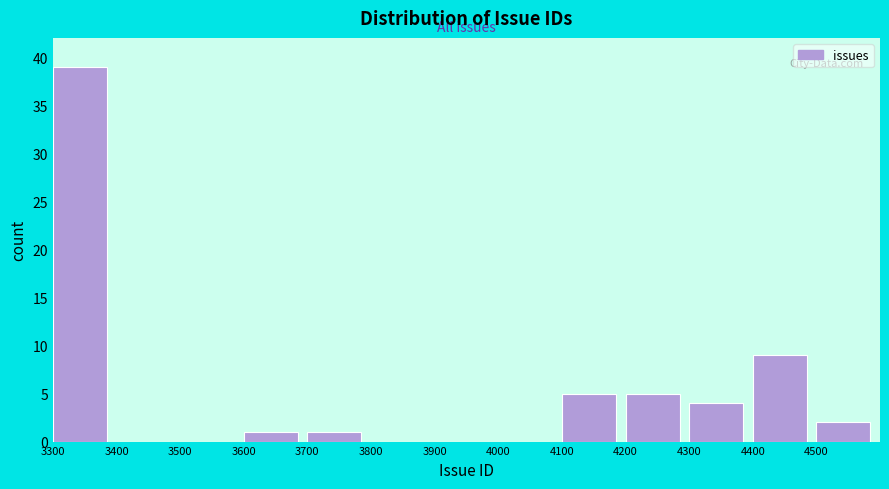

Reading left to right, transcribe this chart: for each bar, give the range it covers on the x-axis and its height. The values are not printed on the chart, so give them approximately, as read against the axis.

3300 to 3400: 39
3400 to 3500: 0
3500 to 3600: 0
3600 to 3700: 1
3700 to 3800: 1
3800 to 3900: 0
3900 to 4000: 0
4000 to 4100: 0
4100 to 4200: 5
4200 to 4300: 5
4300 to 4400: 4
4400 to 4500: 9
4500 to 4600: 2